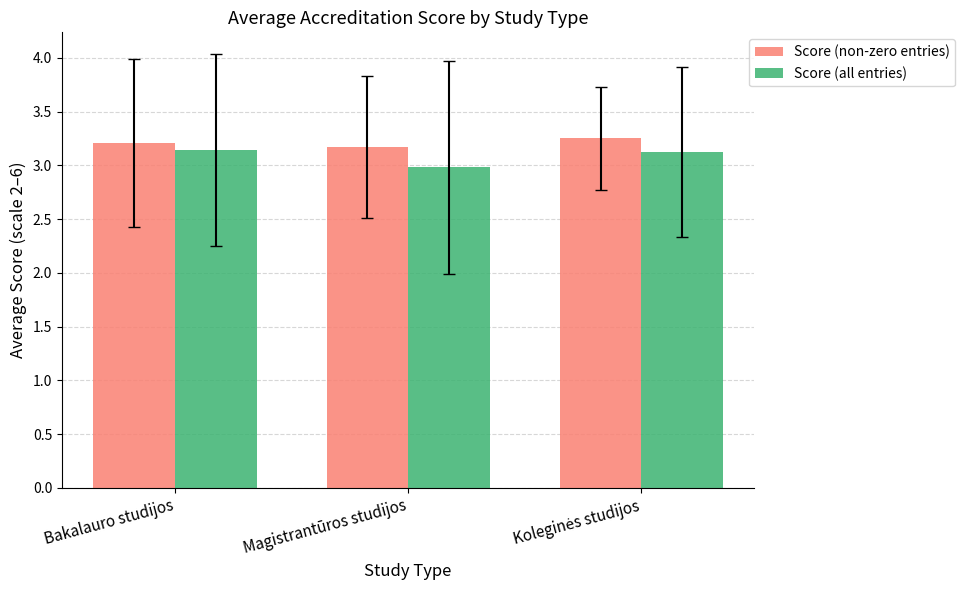

What is the total value across all series at Bakalauro studijos?

6.3